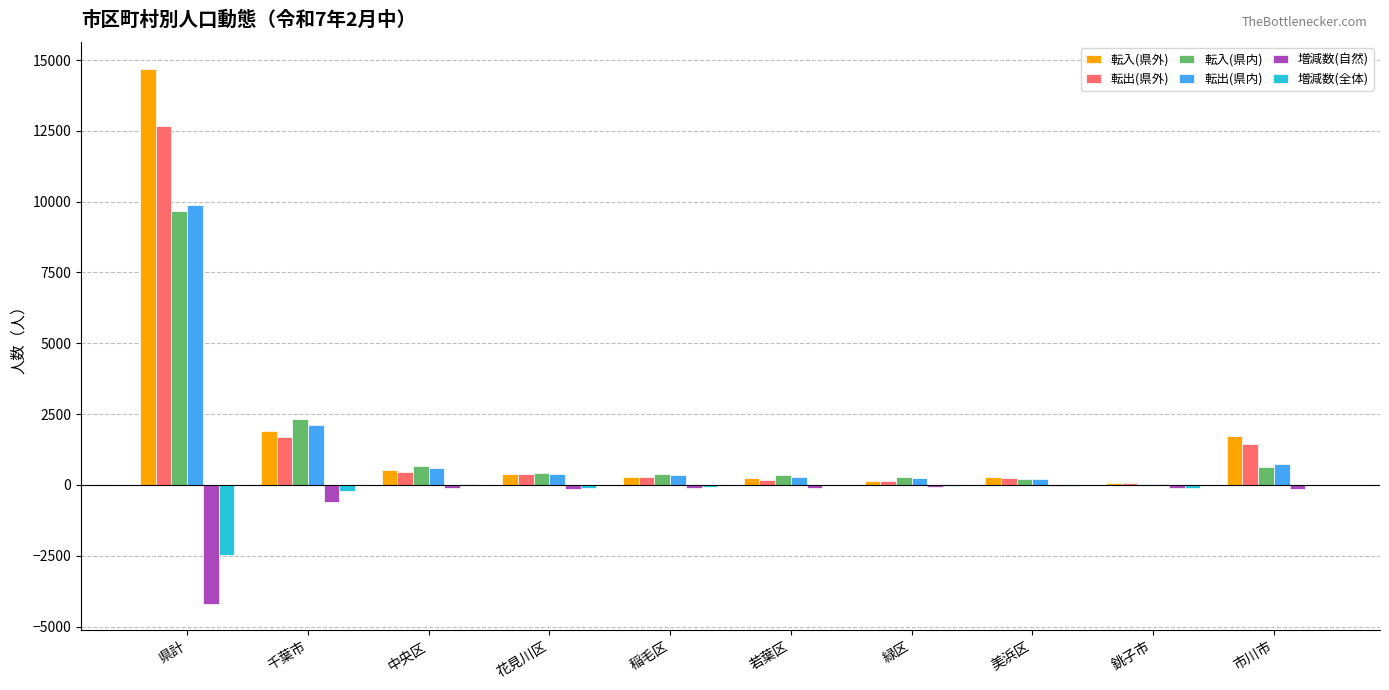

Which label corresponds to the largest value in the chart?

県計